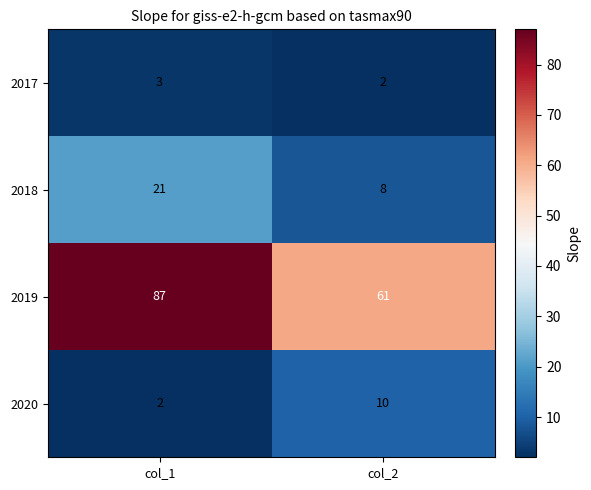

At how many categories does at least one series exceed 41?

2